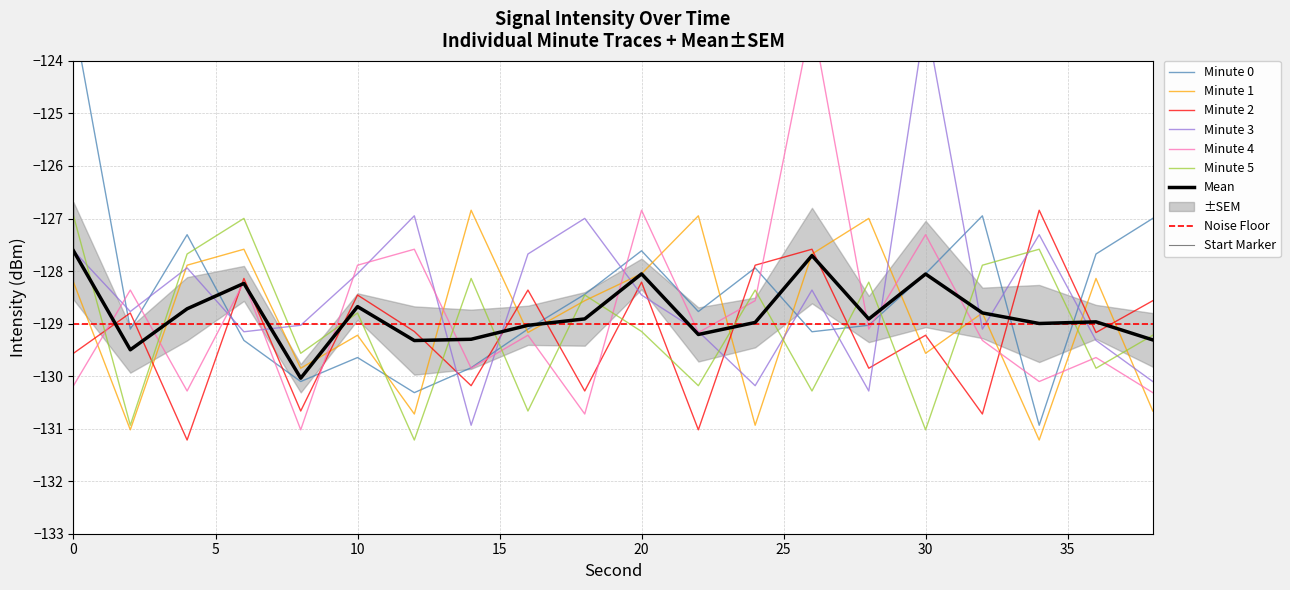

What is the minimum value shown in the chart?

-131.2